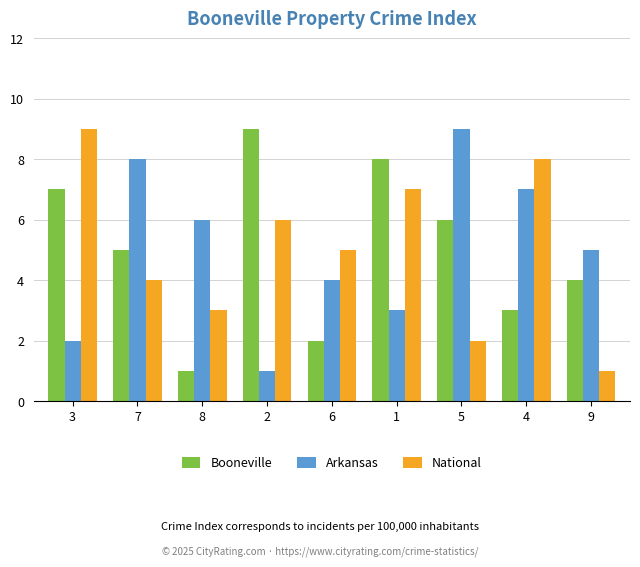

Are the bars grouped side by side (vs. stacked)?

Yes